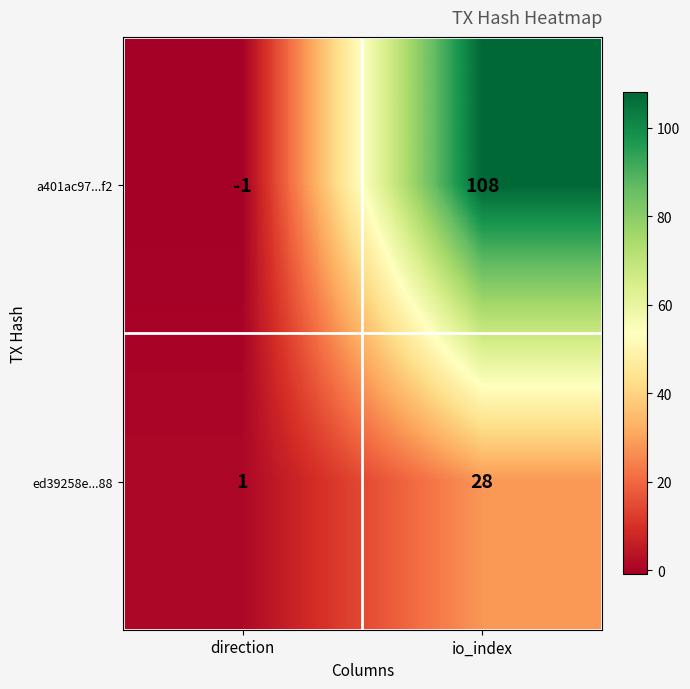

What is the spread (max minus min) of values at direction?

2